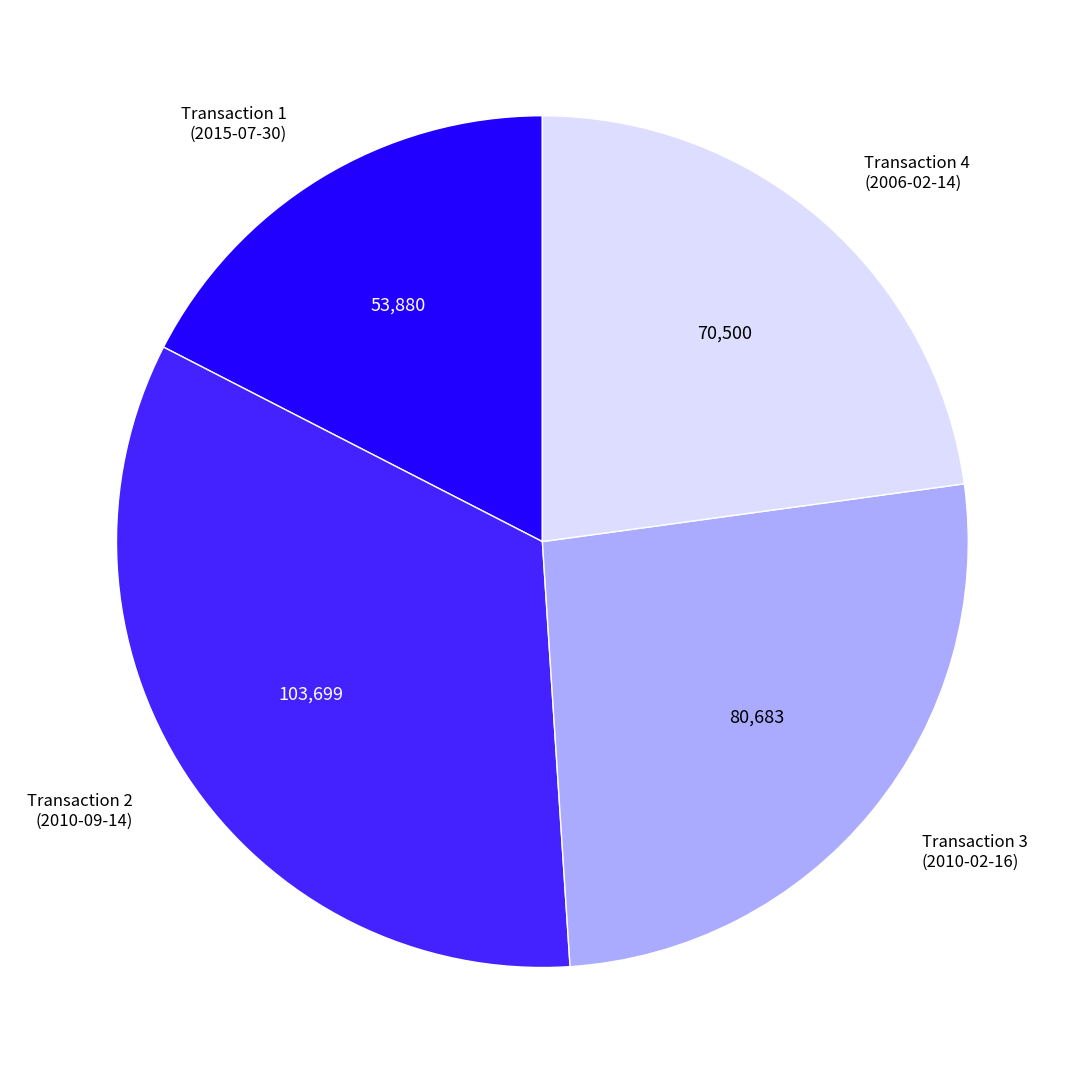

Is there a majority slice in this chart?

No